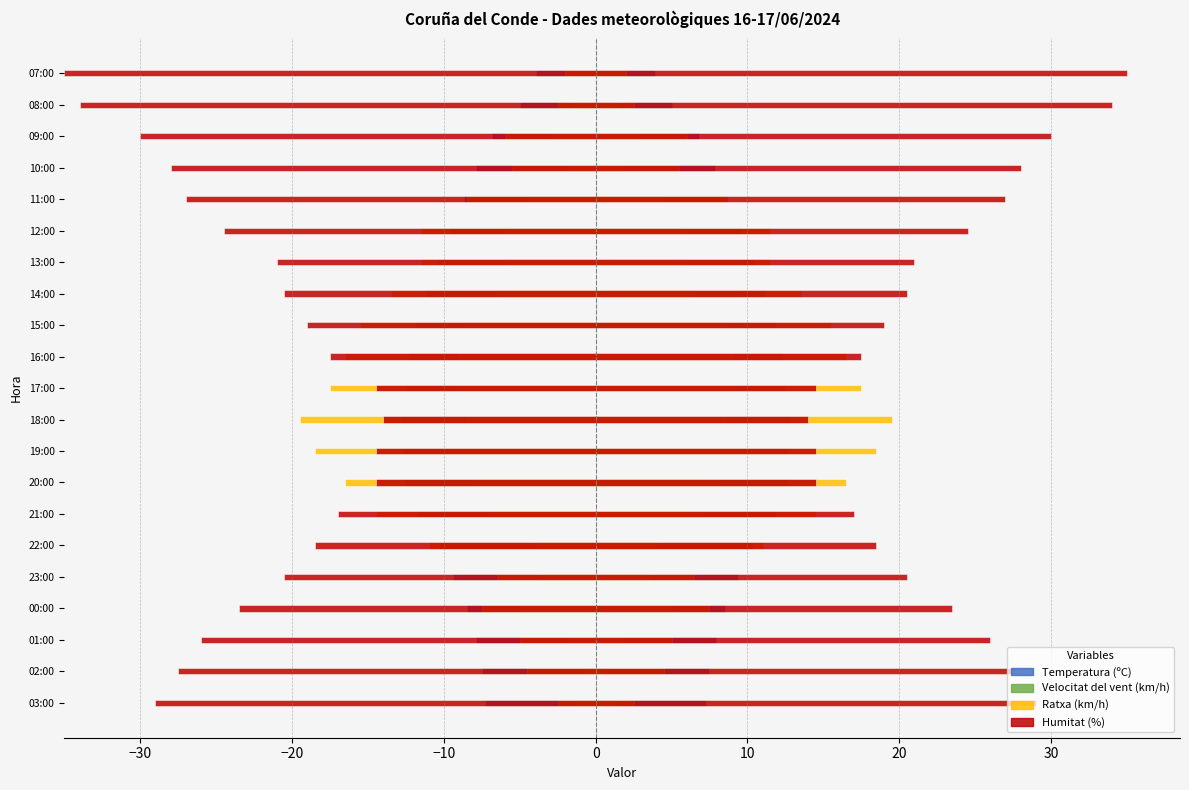

Rank the series at 10 from lowest to highest value.

Velocitat del vent (km/h), Temperatura (ºC), Ratxa (km/h), Humitat (%)